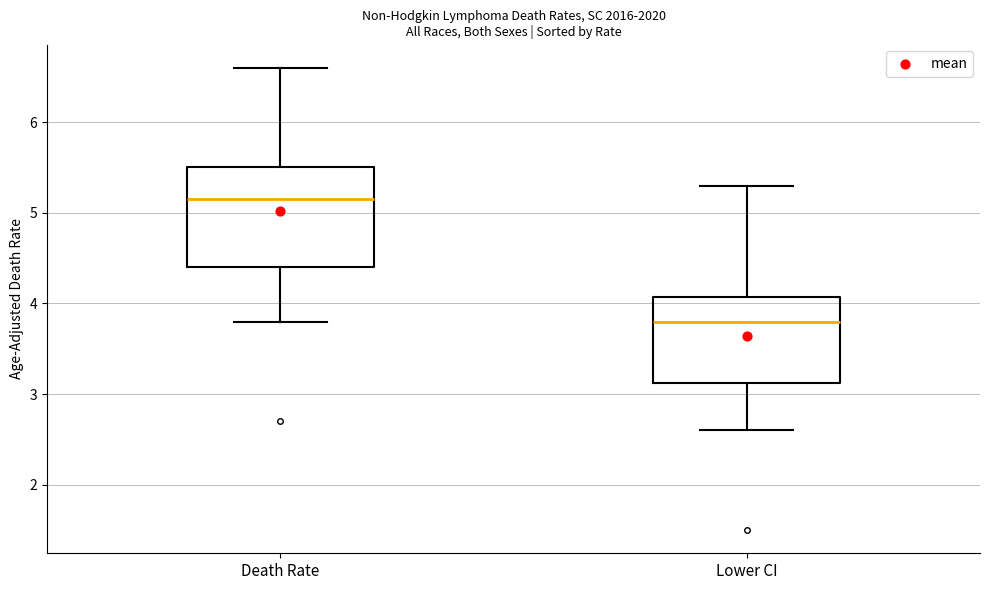

Which box's median line is the lowest?

Lower CI